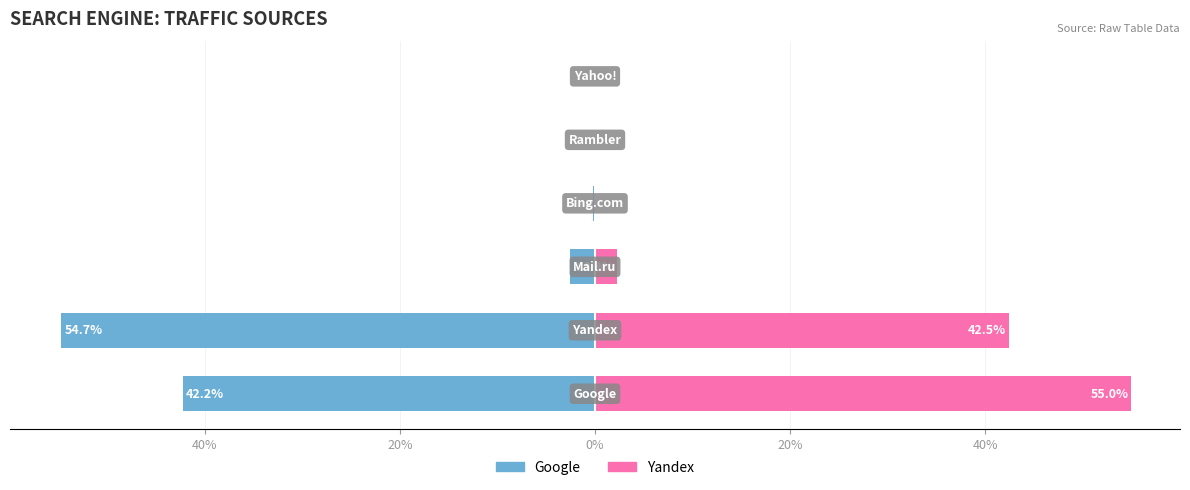

What is the minimum value for Yandex?

0.1